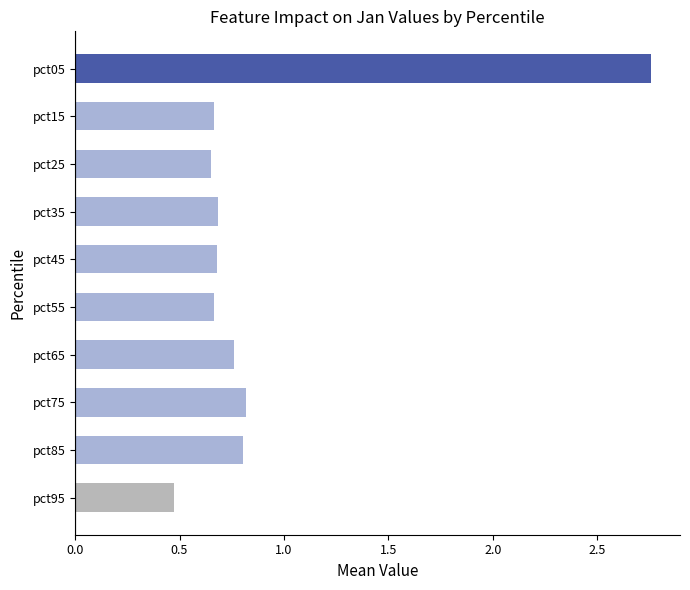

What is the sum of the values at pct65 and pct75?

1.6